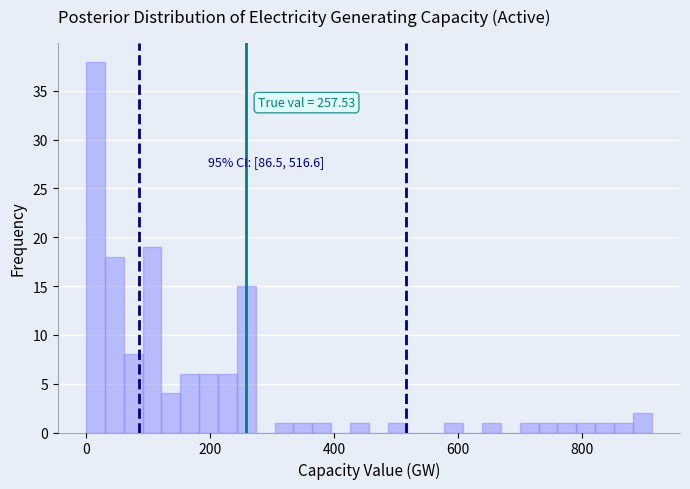

Around what value on the x-axis is the tallest bar? Give the approximate position of its centre, as read against the axis.

20